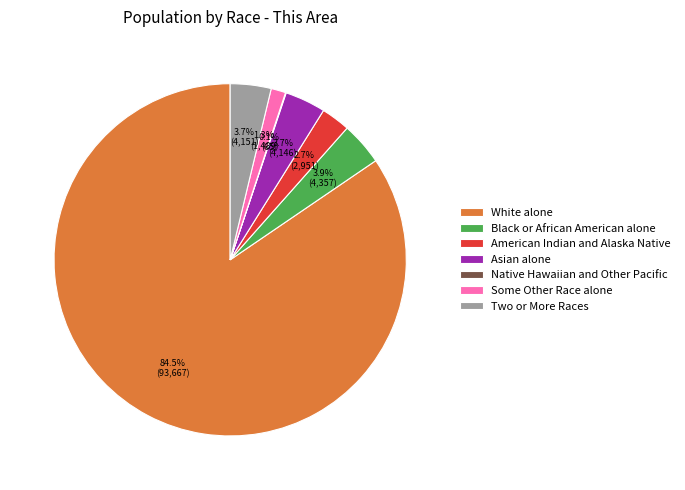

Which category has the biggest portion of the pie?

White alone